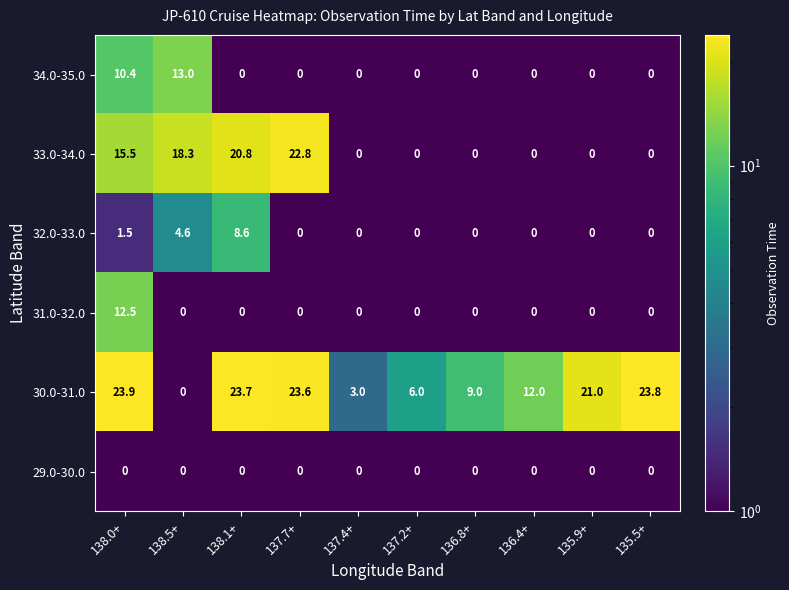

At how many categories does at least one series exceed 11?

7